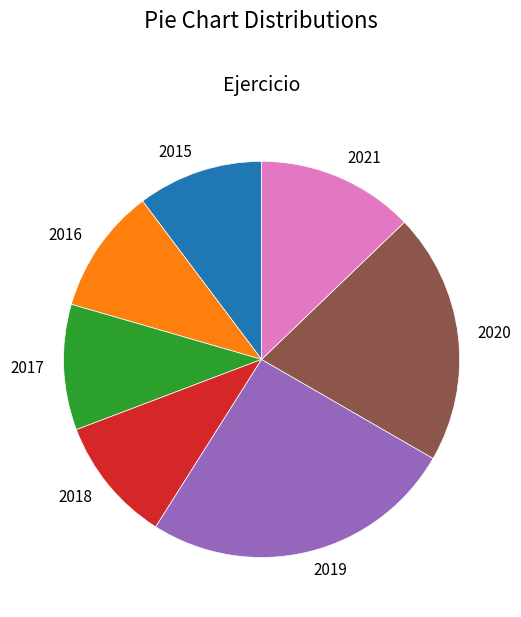

Is 2016 the majority of the pie?

No